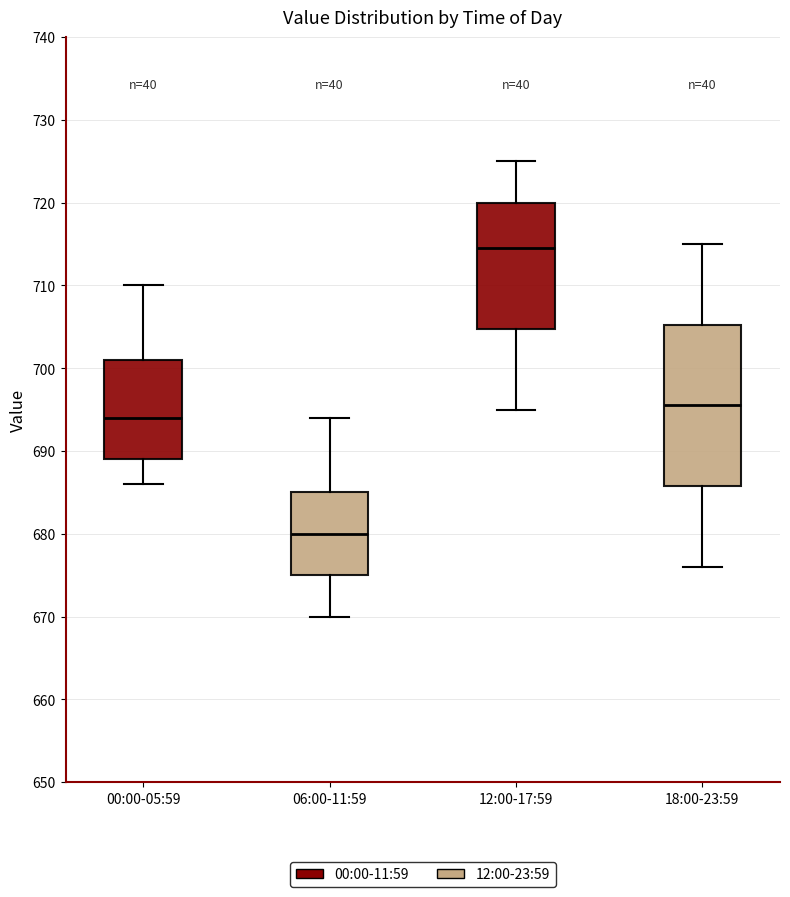

Which box is the tallest, from its lower edge to its upper edge?

18:00-23:59